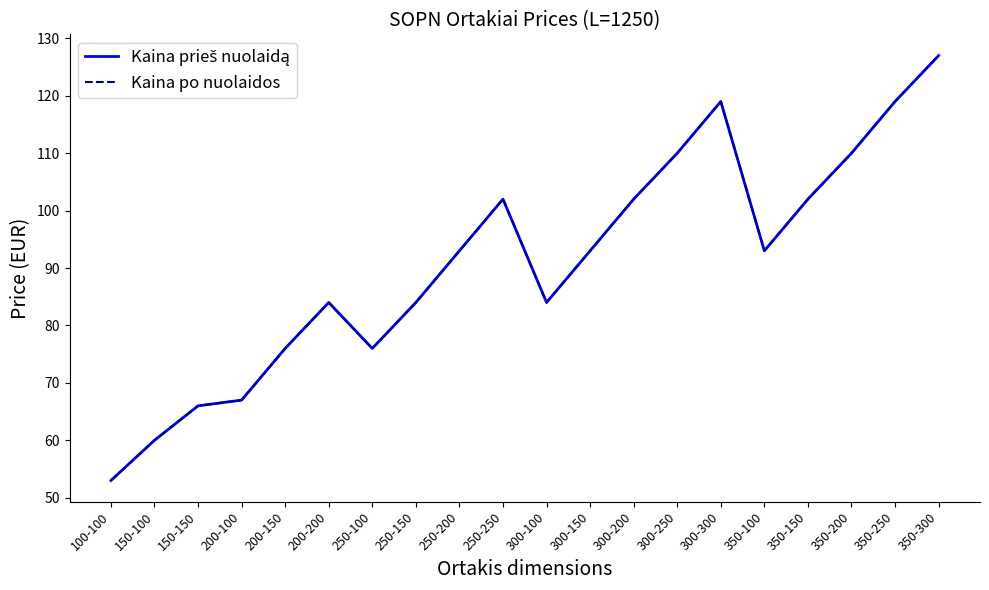

Does the chart have visible grid lines?

No